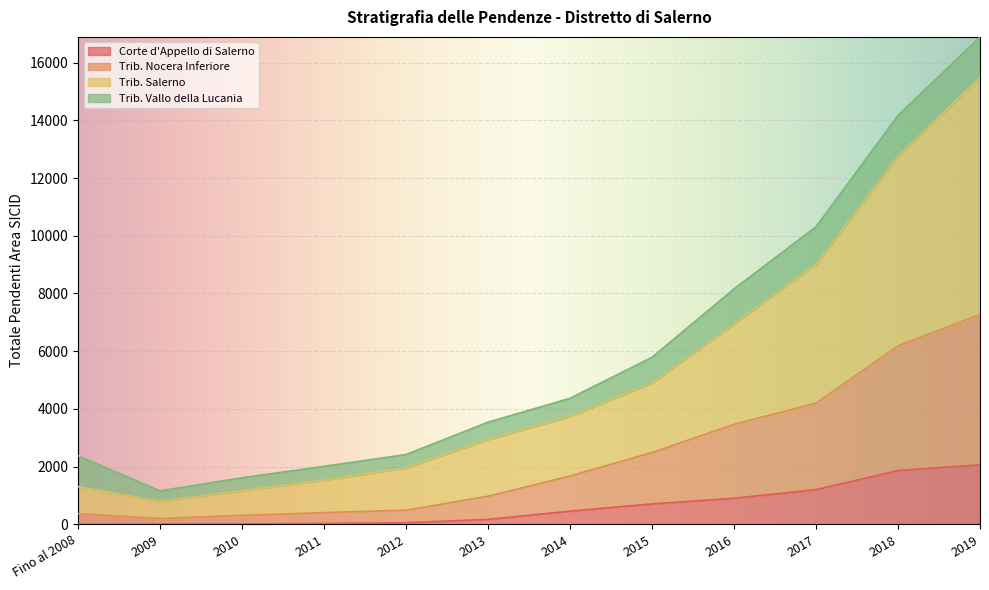

At which category is the sum across all series the highest?

2019